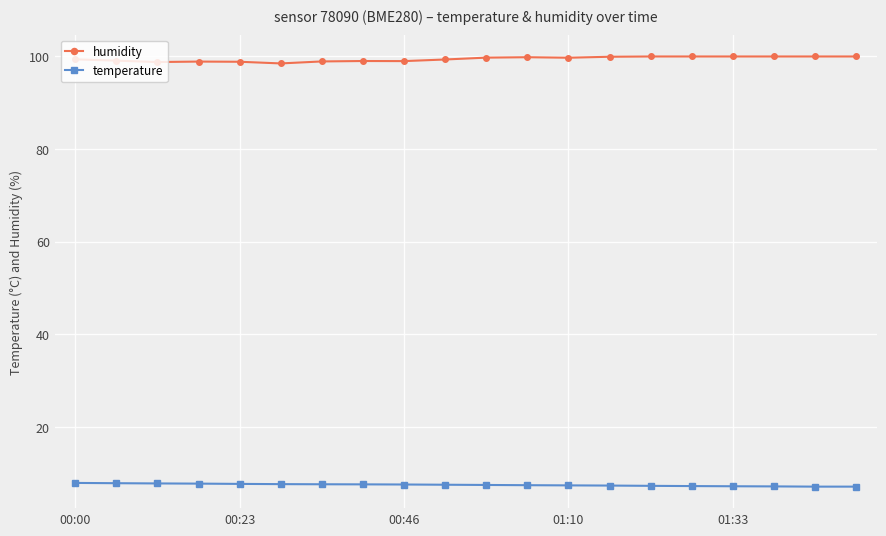

Does the chart have visible grid lines?

Yes